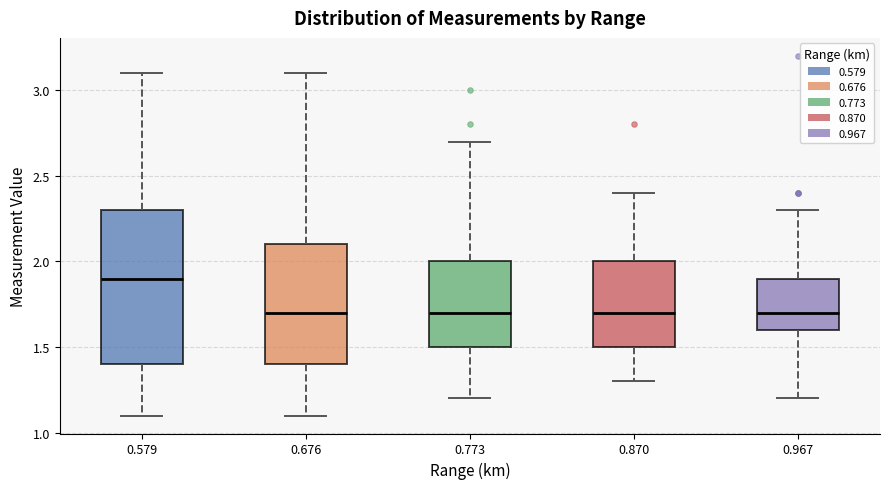

Reading left to right, read every box against the y-axis: the position of its median line, the range the box covers, and the ends of its whiskers. The values are not printed on the chart, so give them approximately, as read against the axis.

0.579: median 1.9, box 1.4 to 2.3, whiskers 1.1 to 3.1
0.676: median 1.7, box 1.4 to 2.1, whiskers 1.1 to 3.1
0.773: median 1.7, box 1.5 to 2.0, whiskers 1.2 to 2.7
0.870: median 1.7, box 1.5 to 2.0, whiskers 1.3 to 2.4
0.967: median 1.7, box 1.6 to 1.9, whiskers 1.2 to 2.3